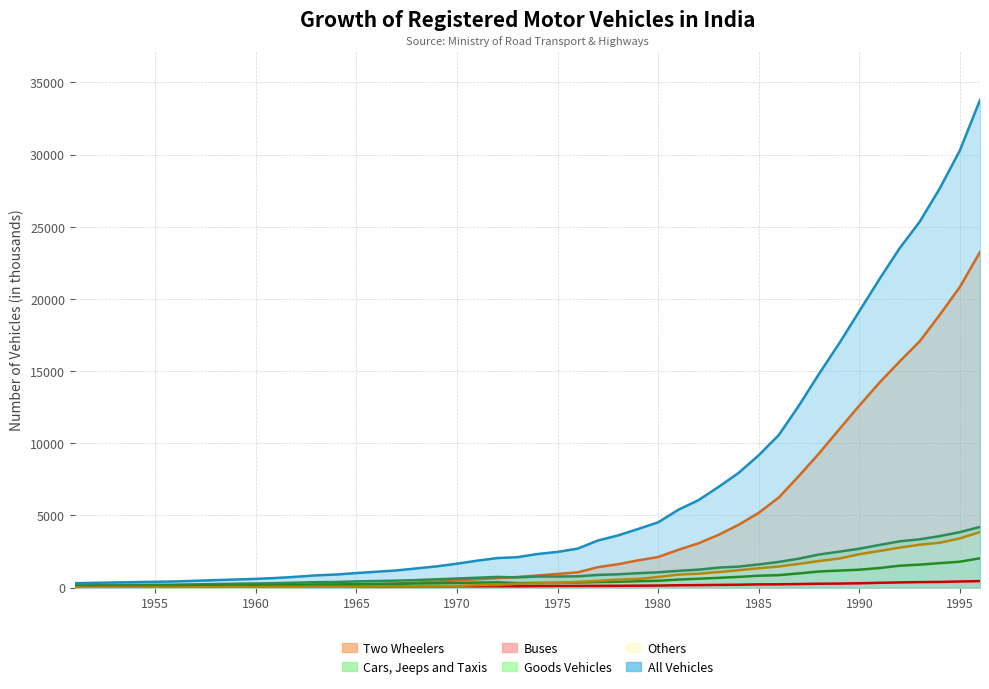

At which label is Two Wheelers closest to 11639?

1989